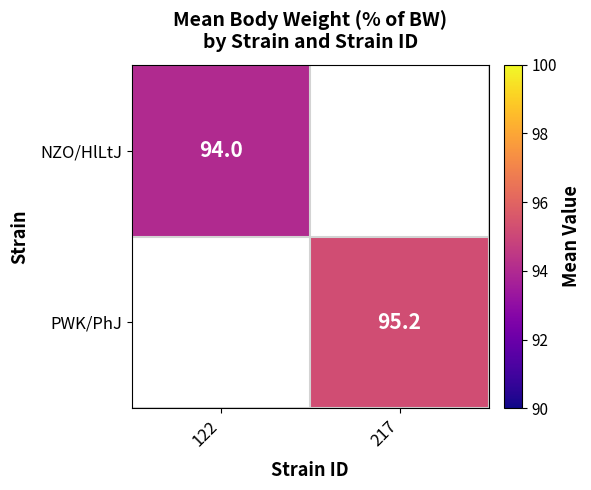

How many categories are shown in the chart?

2